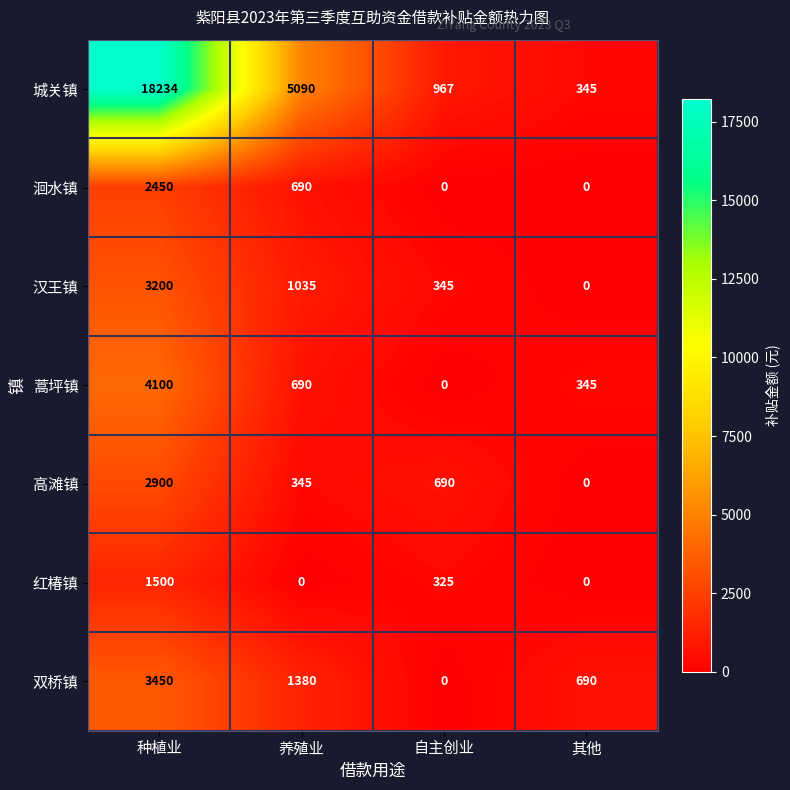

At which label is 红椿镇 closest to 750?

自主创业